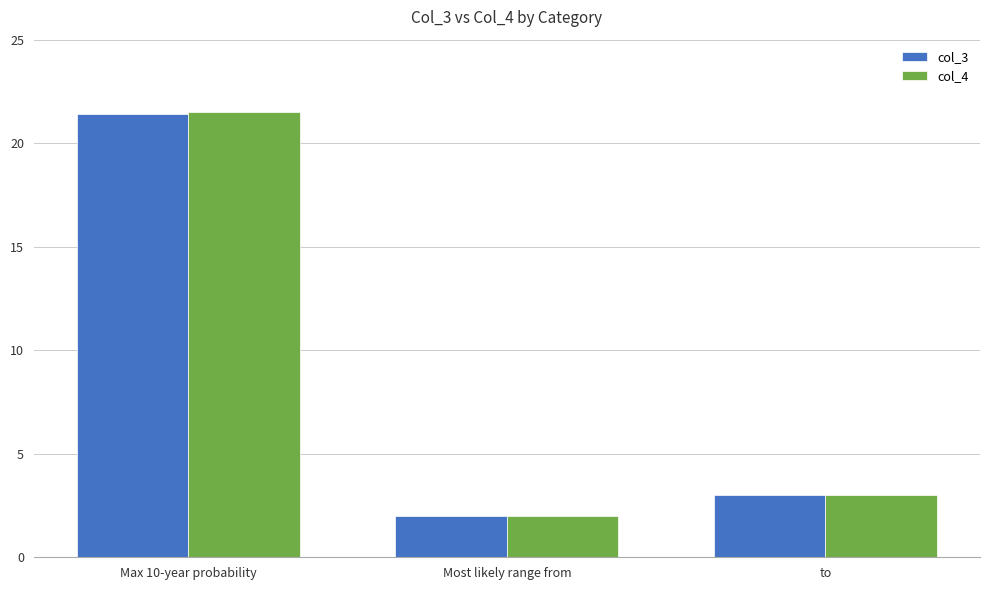

Reading right to left, extract all data points from this chart.

col_3: 3.0	2.0	21.4
col_4: 3.0	2.0	21.5